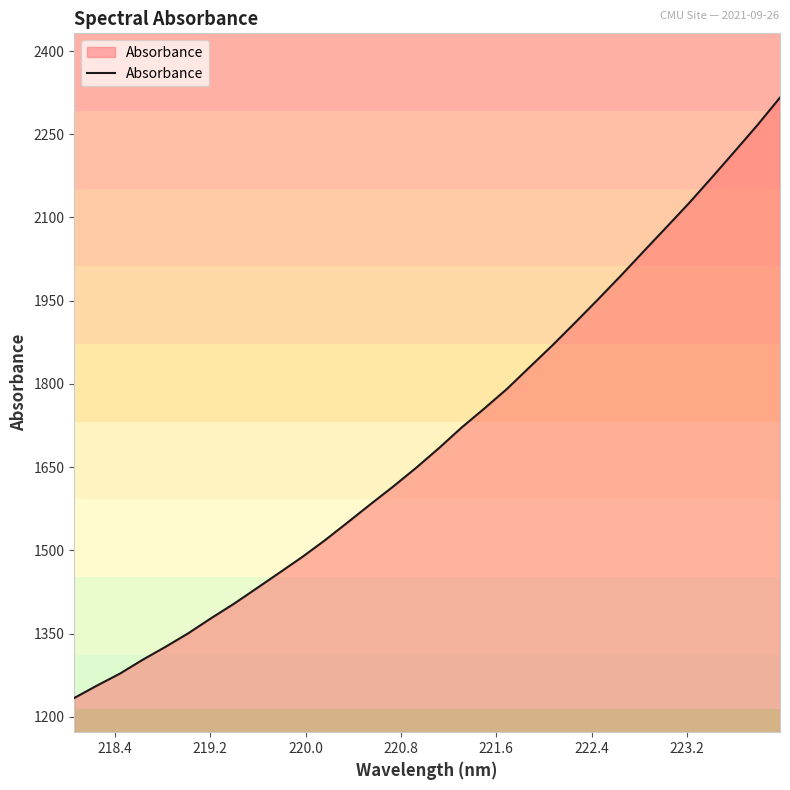

What is the smallest value displayed?

1233.9